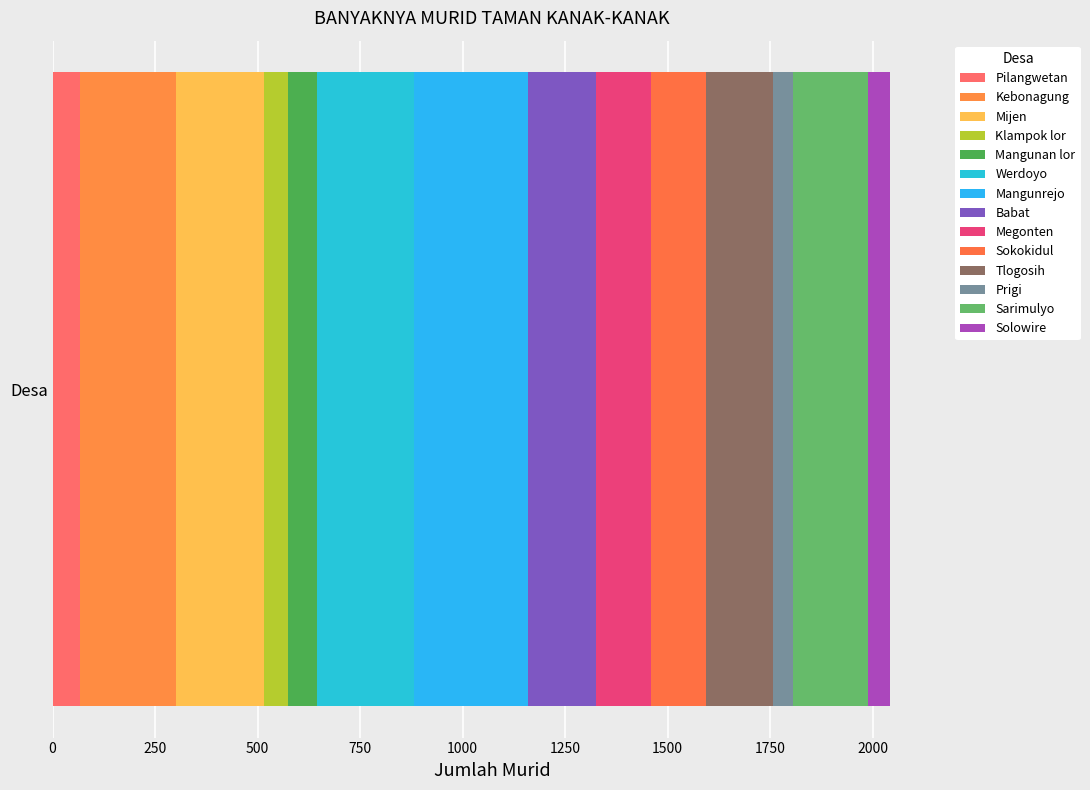

How many series are shown in this chart?

14